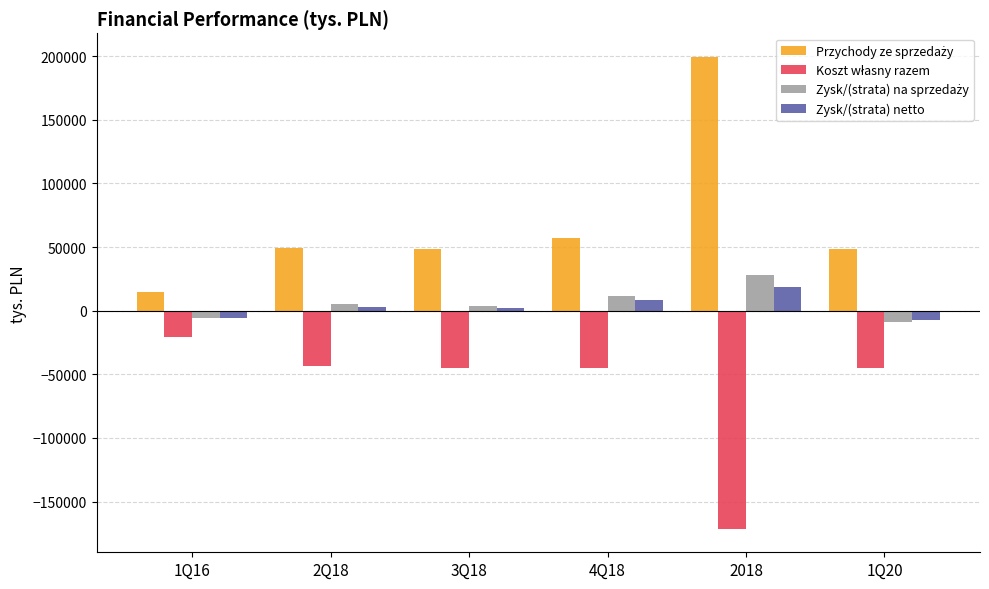

What is the greatest value displayed?

199403.8